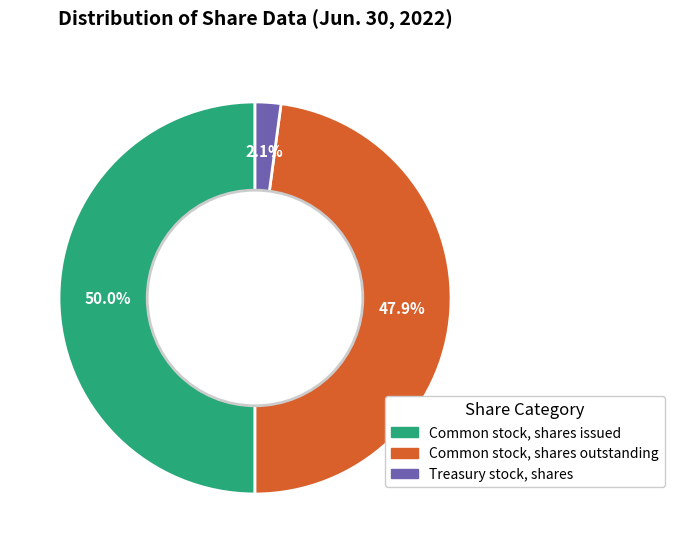

Which has a higher value, Treasury stock, shares or Common stock, shares outstanding?

Common stock, shares outstanding